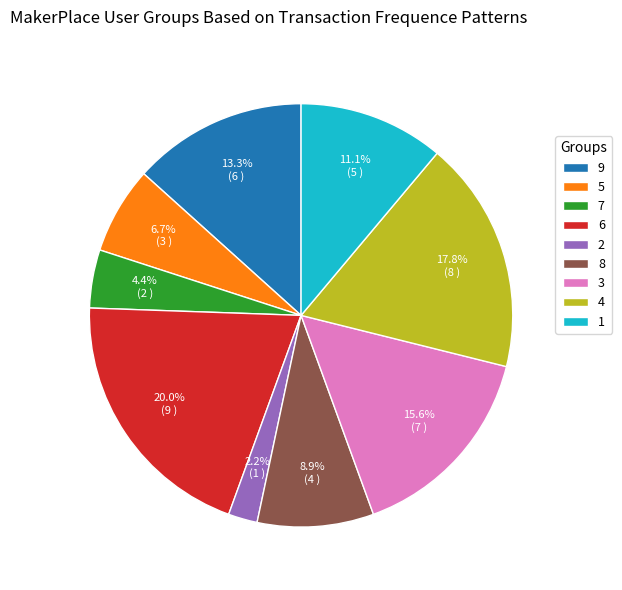

What percentage do 5 and 8 together represent?

15.6%